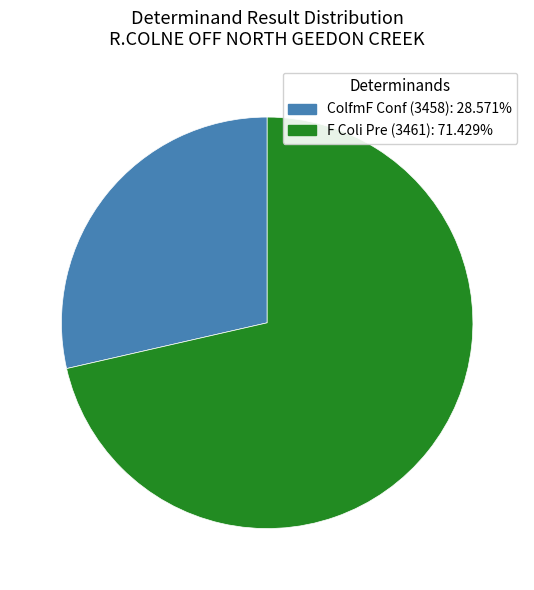

Do F Coli Pre (3461) and ColfmF Conf (3458) together represent more than half of the pie?

Yes